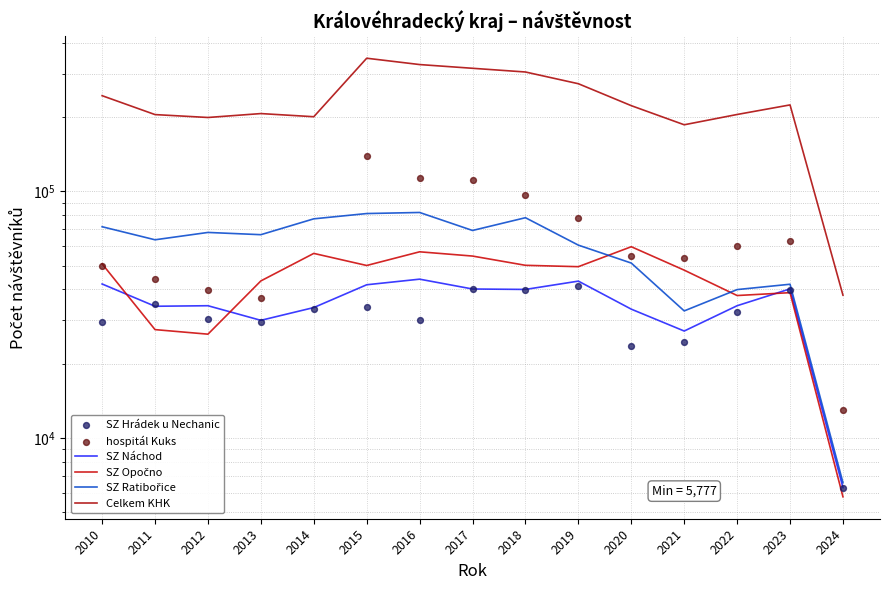

At how many categories does at least one series exceed 177775?

14